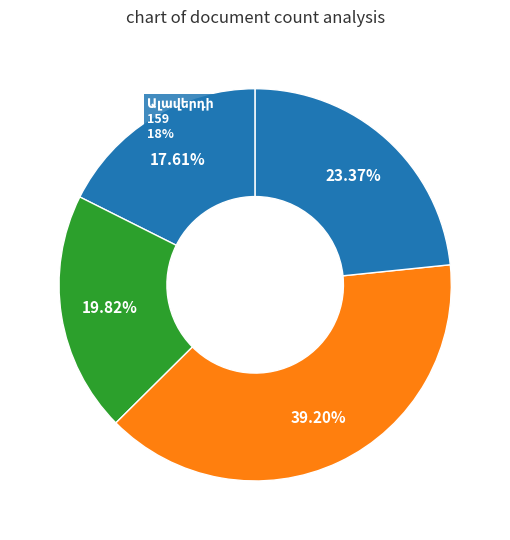

Count the number of slices in the pie.

6